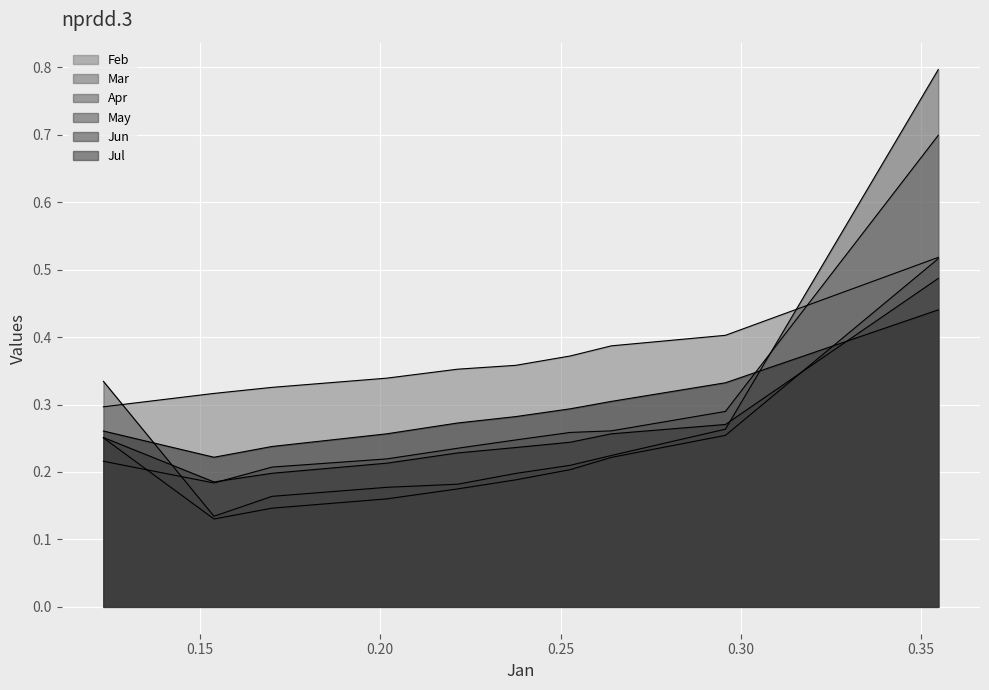

At which label is May closest to 0?

pct15